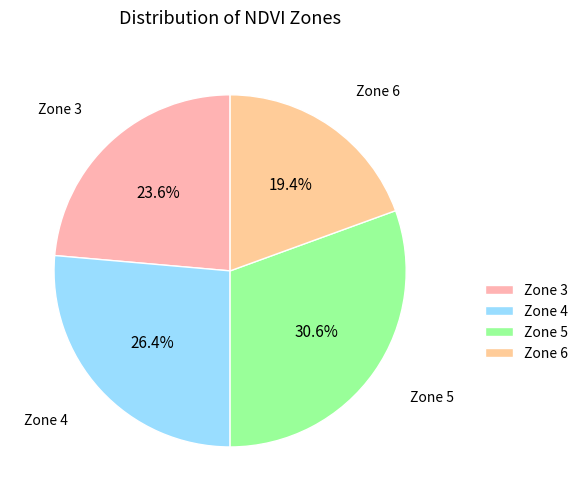

How many slices are in this pie chart?

4